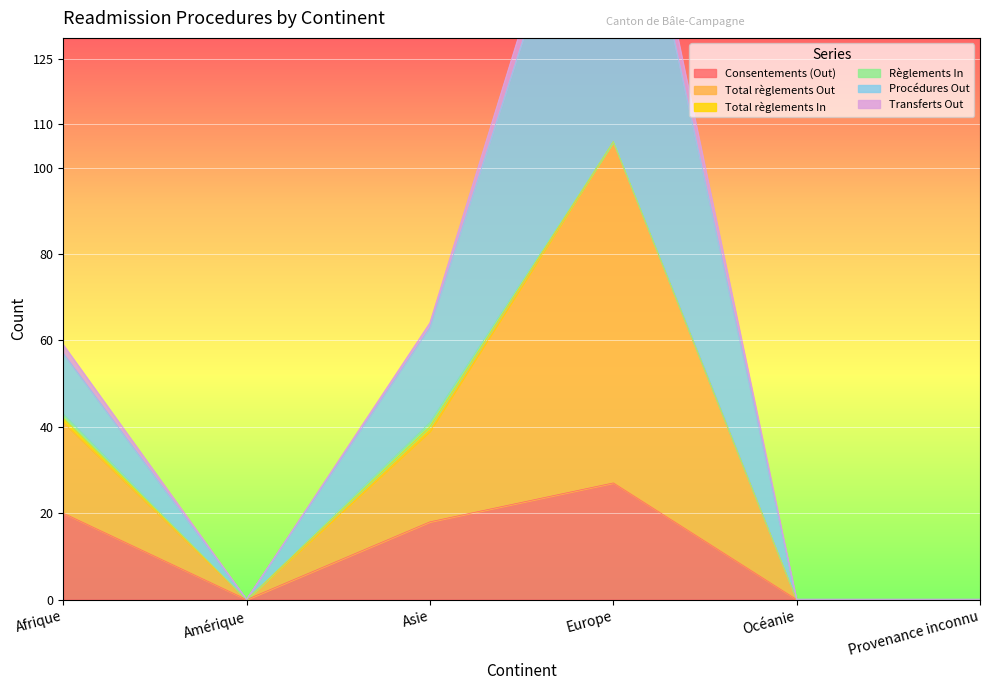

What is the difference between the maximum and second lowest values in the Procédures Out series?

194